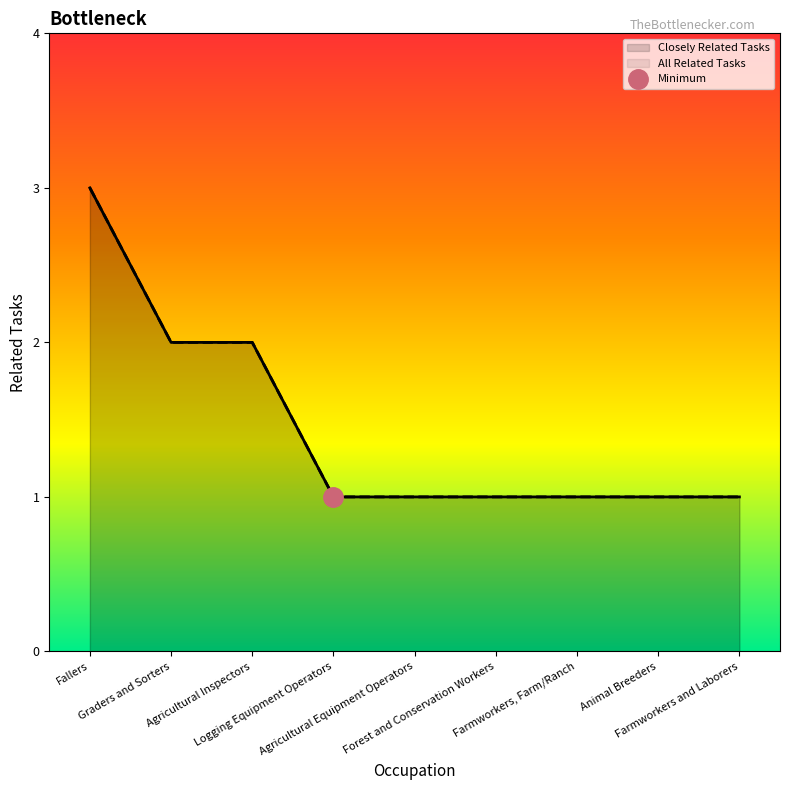

True or false: Closely Related Tasks has a value of 3 at Graders and Sorters.

False